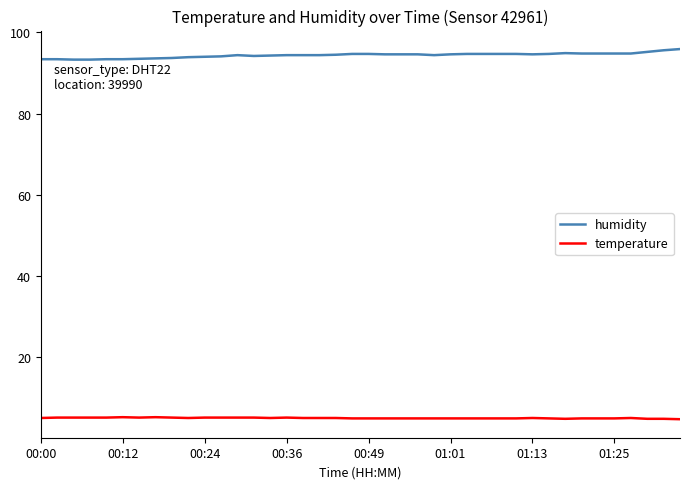

True or false: temperature and humidity cross at least once.

False